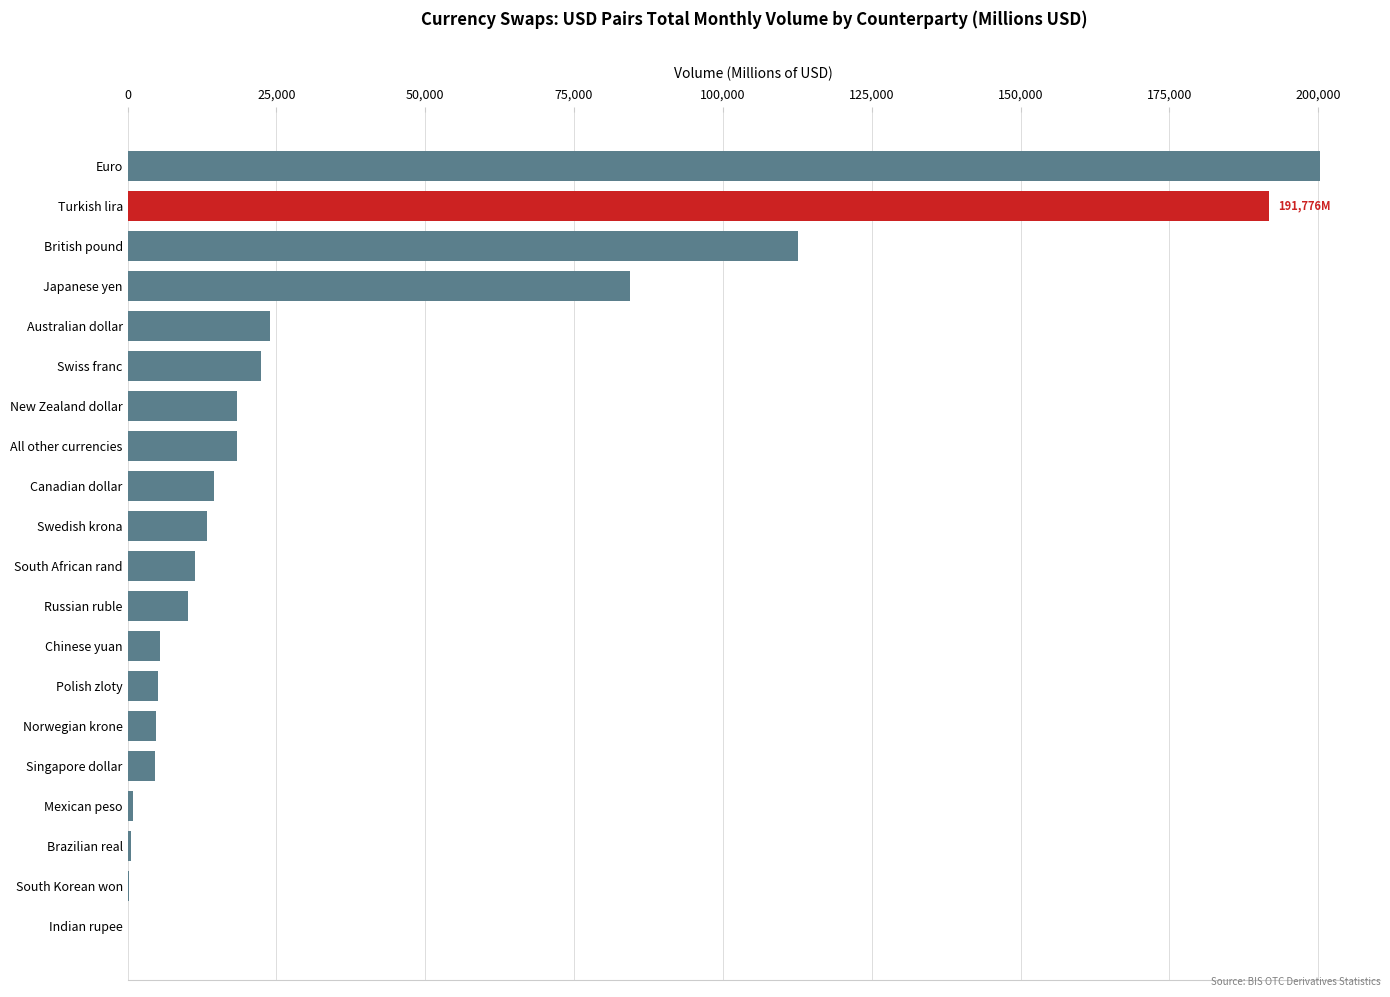

Are the bars horizontal?

Yes